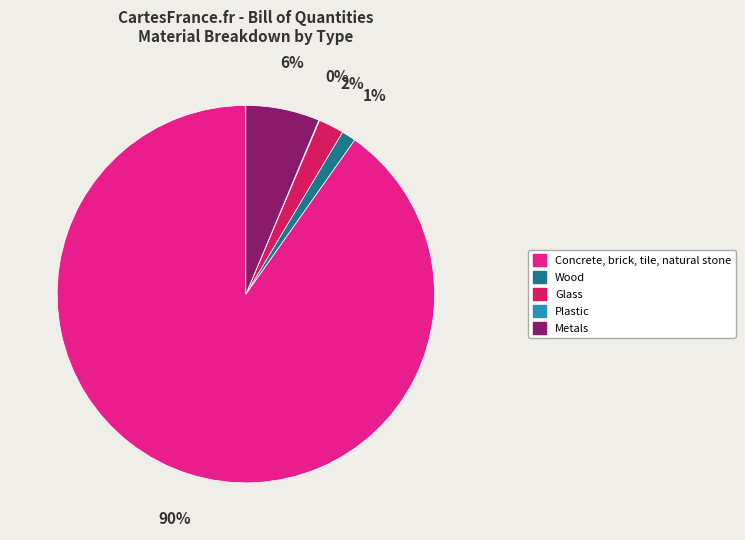

Is there a majority slice in this chart?

Yes